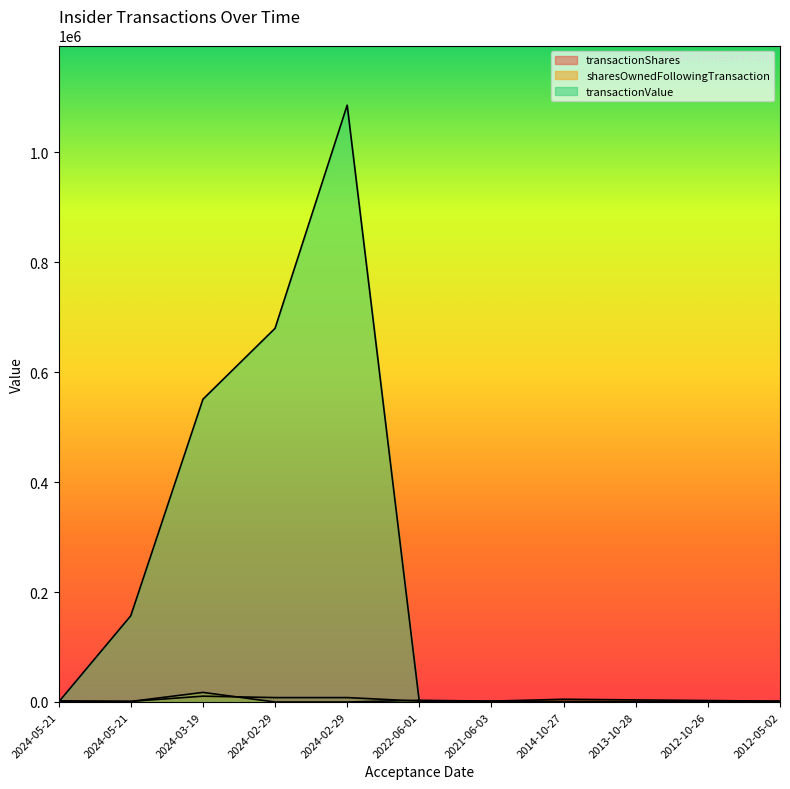

How many data points does each series have?

11